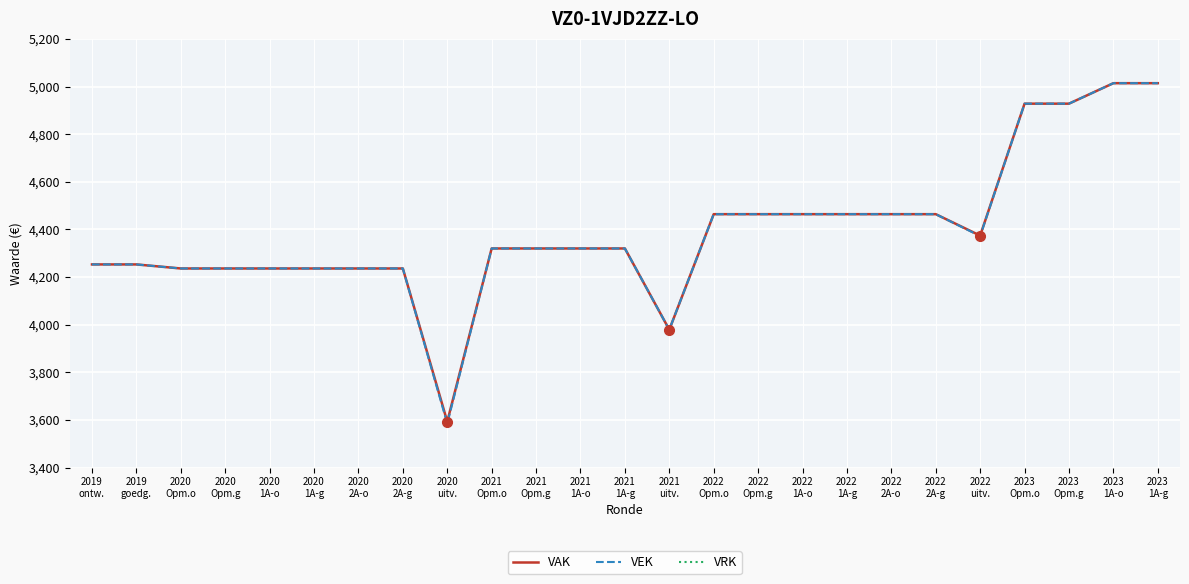

Which label corresponds to the largest value in the chart?

2023
1A-o